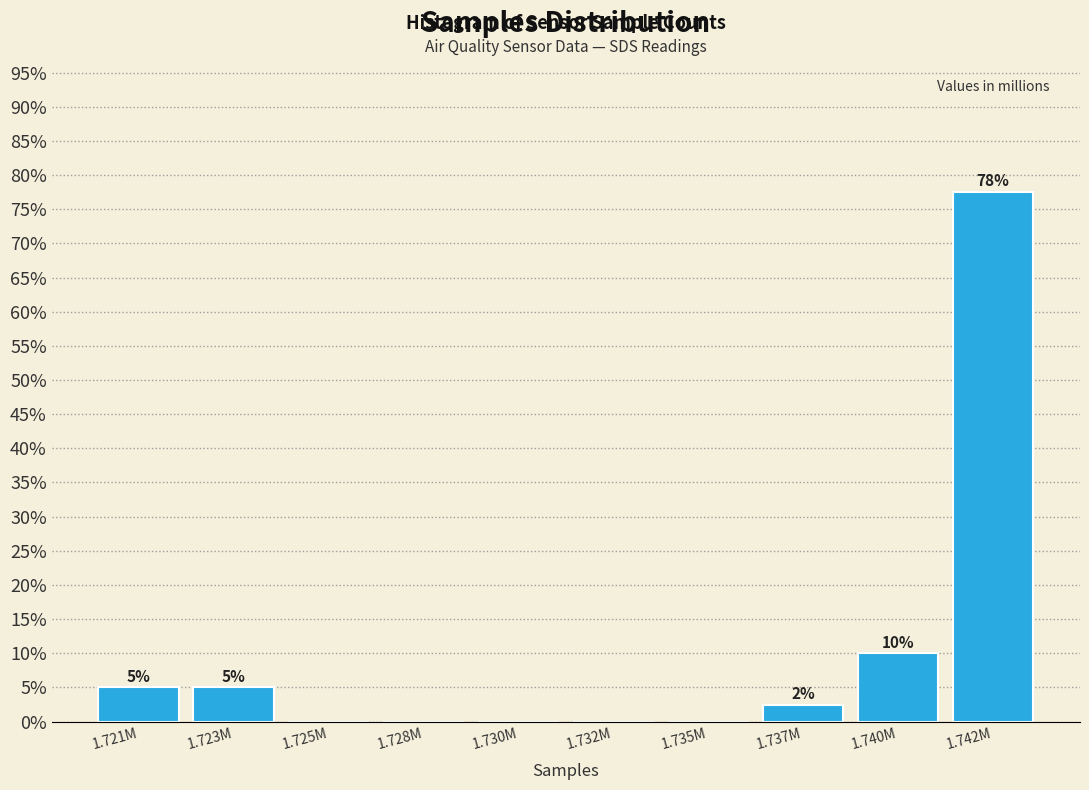

What is the greatest value displayed?

77.5